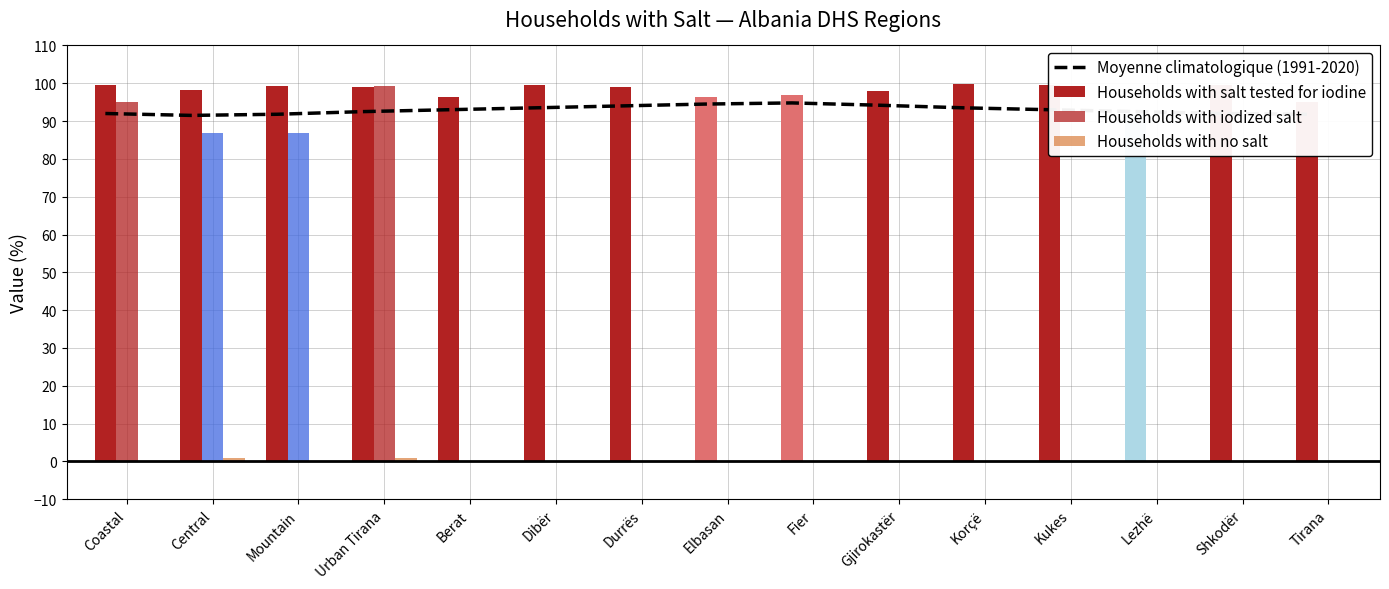

List the labels in order of Households with salt tested for iodine value, smallest first.

Lezhë, Tirana, Berat, Elbasan, Fier, Gjirokastër, Central, Urban Tirana, Durrës, Mountain, Coastal, Dibër, Kukes, Shkodër, Korçë